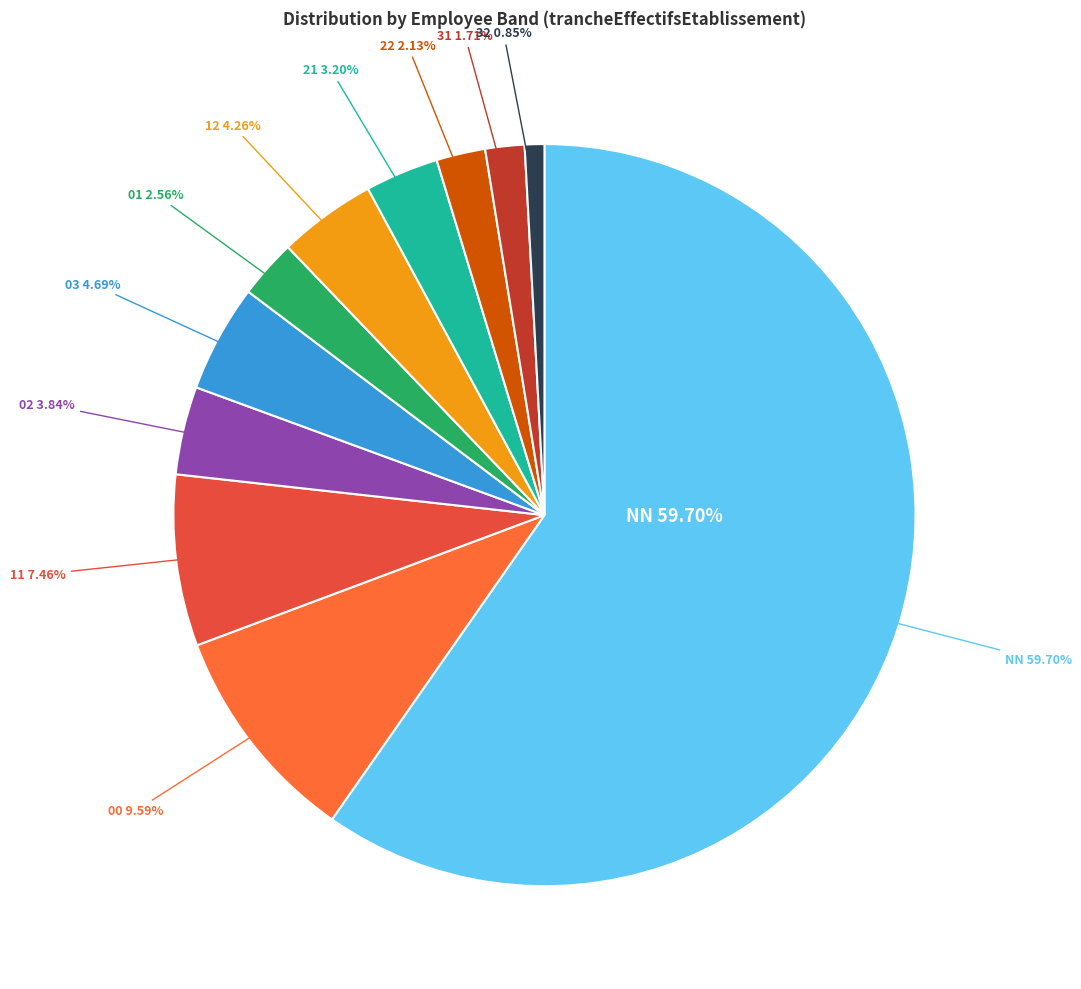

Rank the categories by value from highest to lowest.

NN, 00, 11, 03, 12, 02, 21, 01, 22, 31, 32